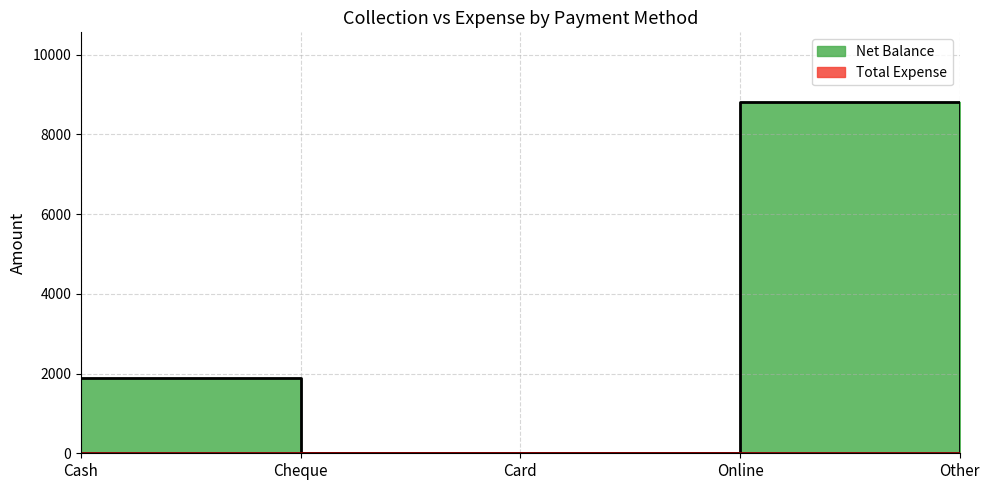

Where is the first local maximum?

Online